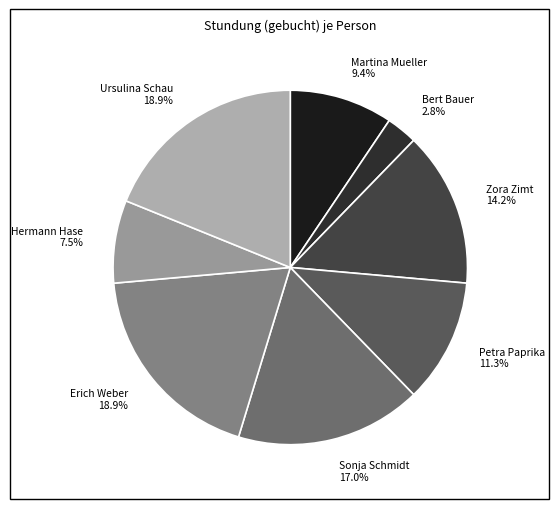

What is the smallest slice in the pie chart?

Bert Bauer 2.8%